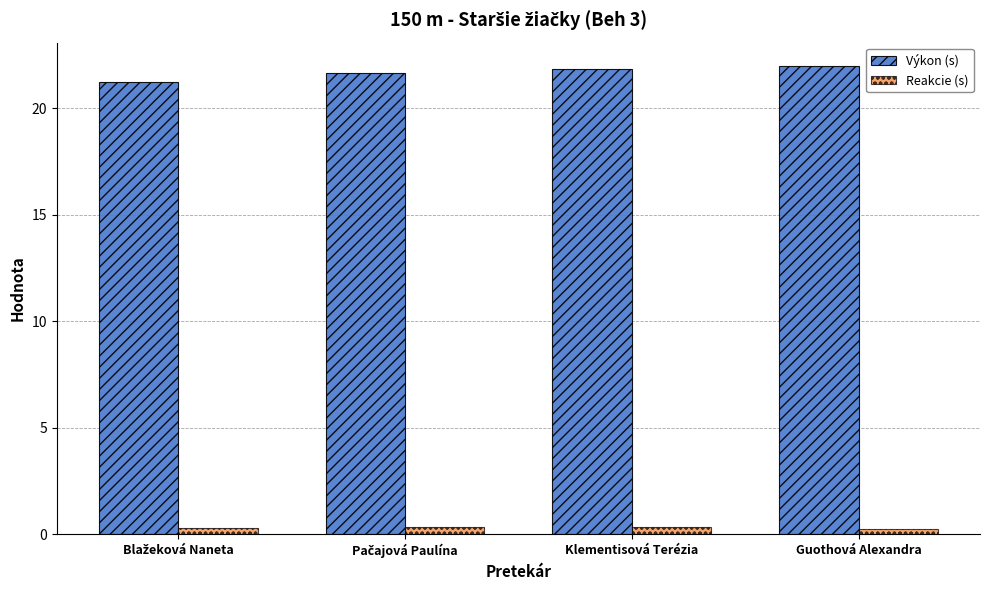

What is the greatest value displayed?

22.0